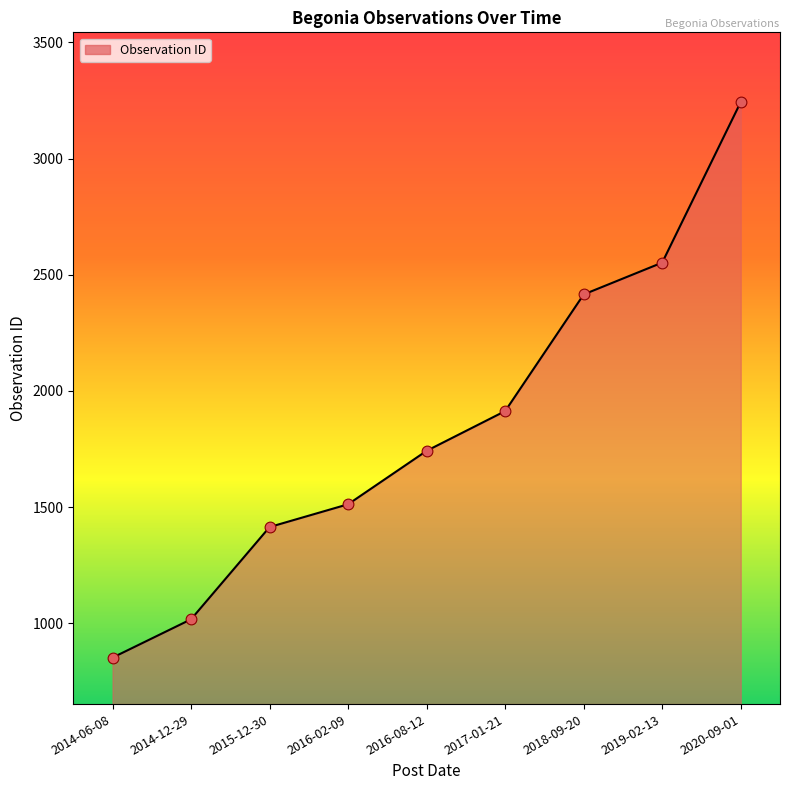

Between 2014-12-29 and 2016-08-12, which is larger?

2016-08-12